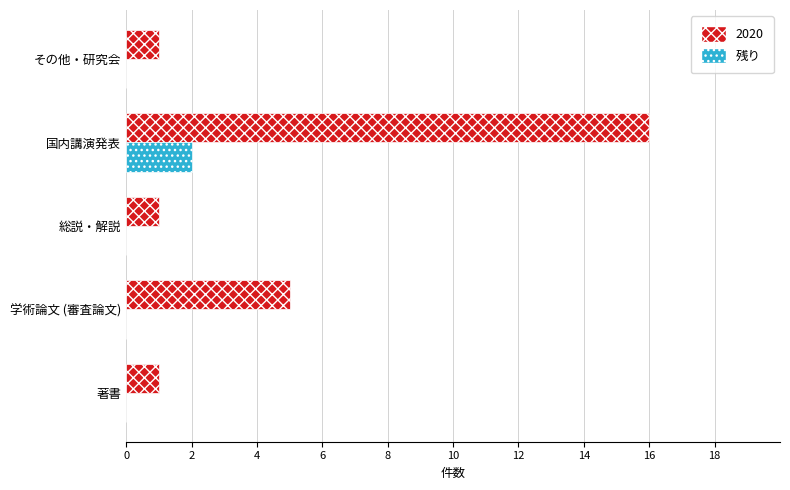

Which category has the highest value in the 2020 series?

国内講演発表